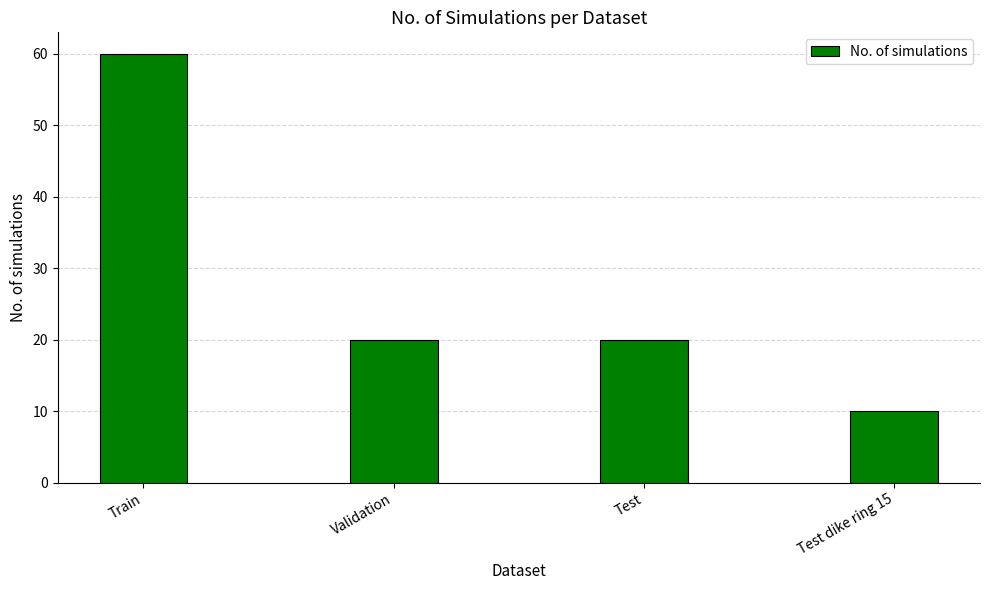

How many bars are there in total?

4